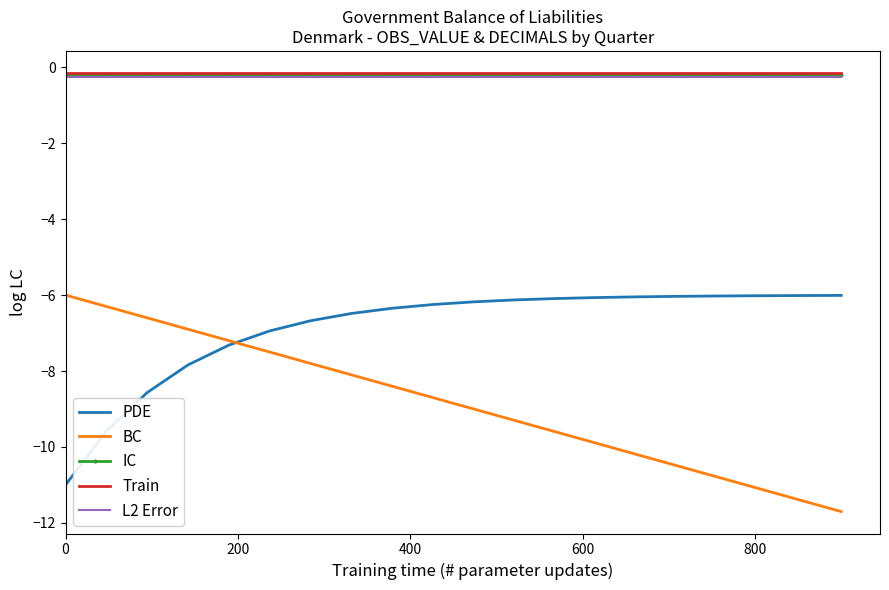

What is the minimum value for PDE?

-11.0